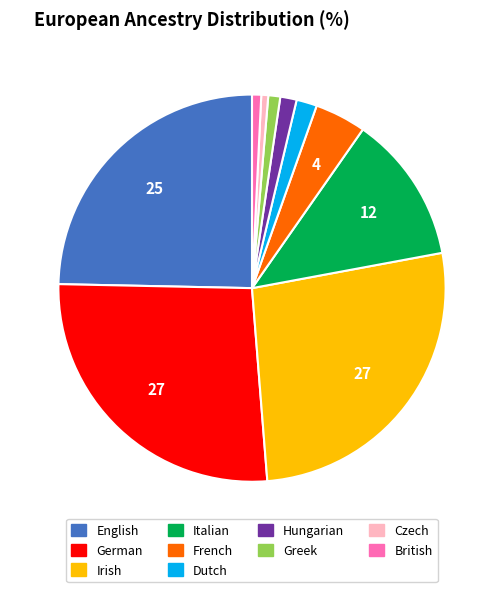

Is the sum of British and Dutch greater than half?

No